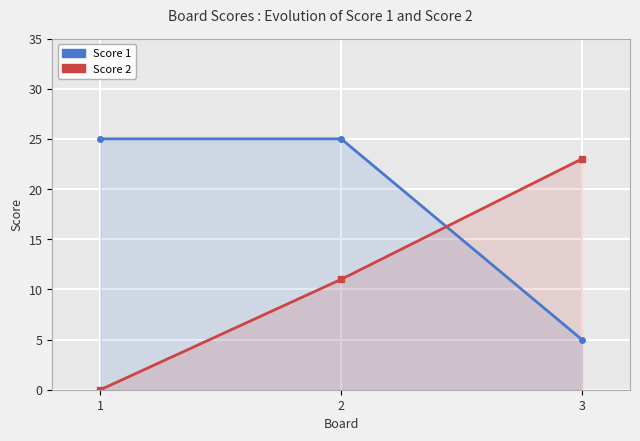

At which label is Score 2 closest to 11?

2